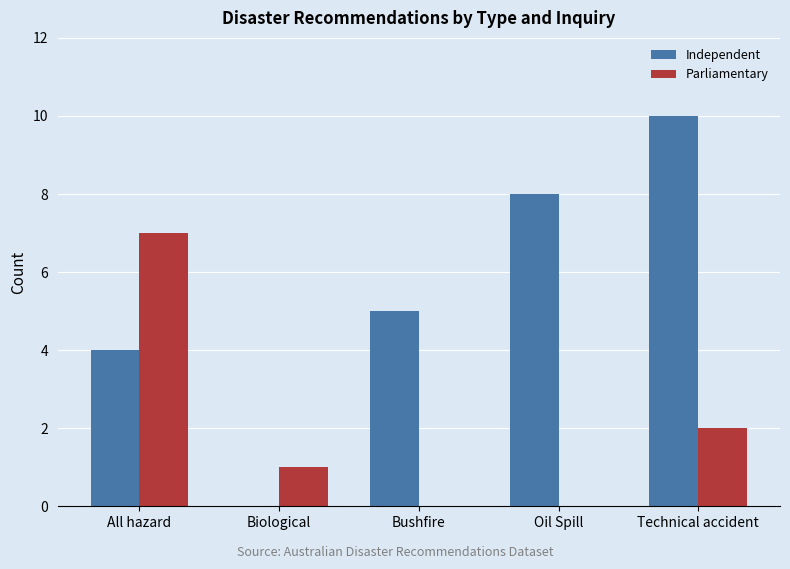

Which series has the largest range (max minus min)?

Independent